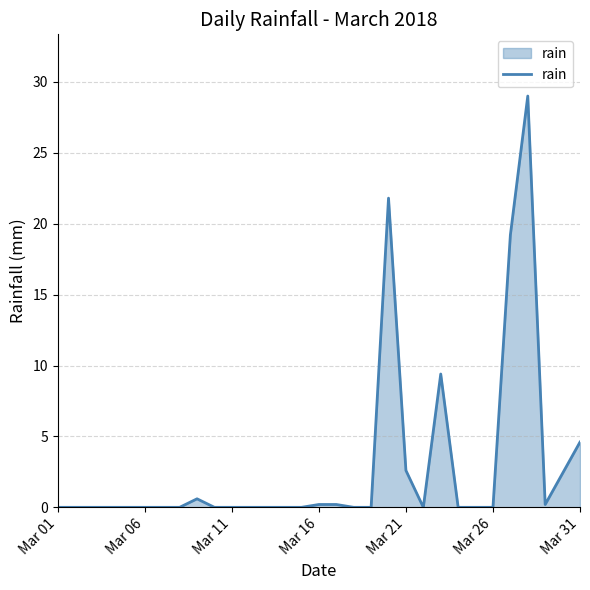

Does the chart have visible grid lines?

Yes